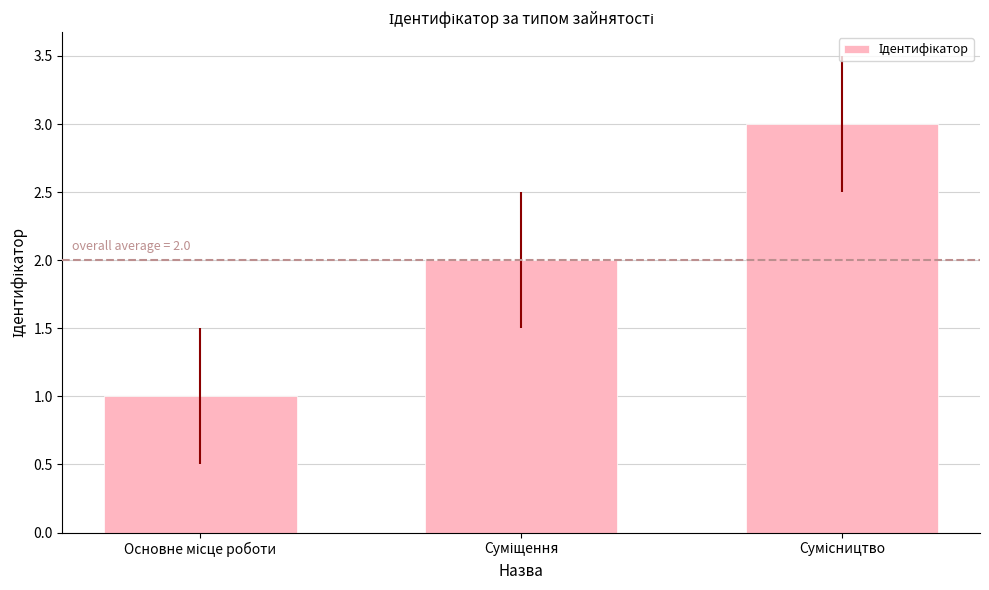

How many series are shown in this chart?

1